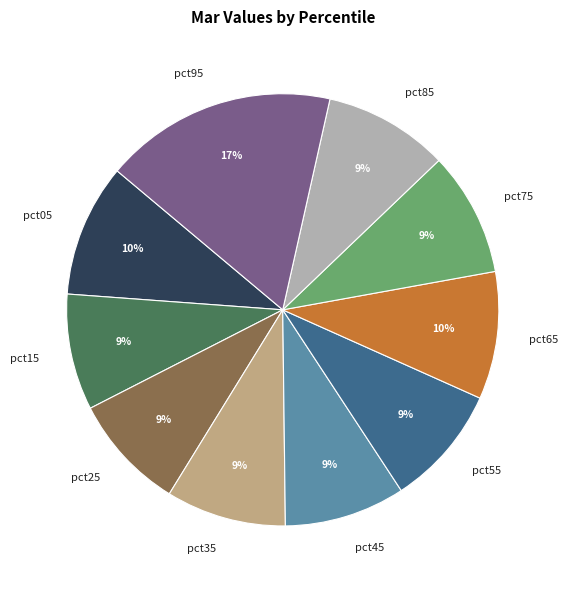

To the nearest percent, what portion does pct35 represent?

9%